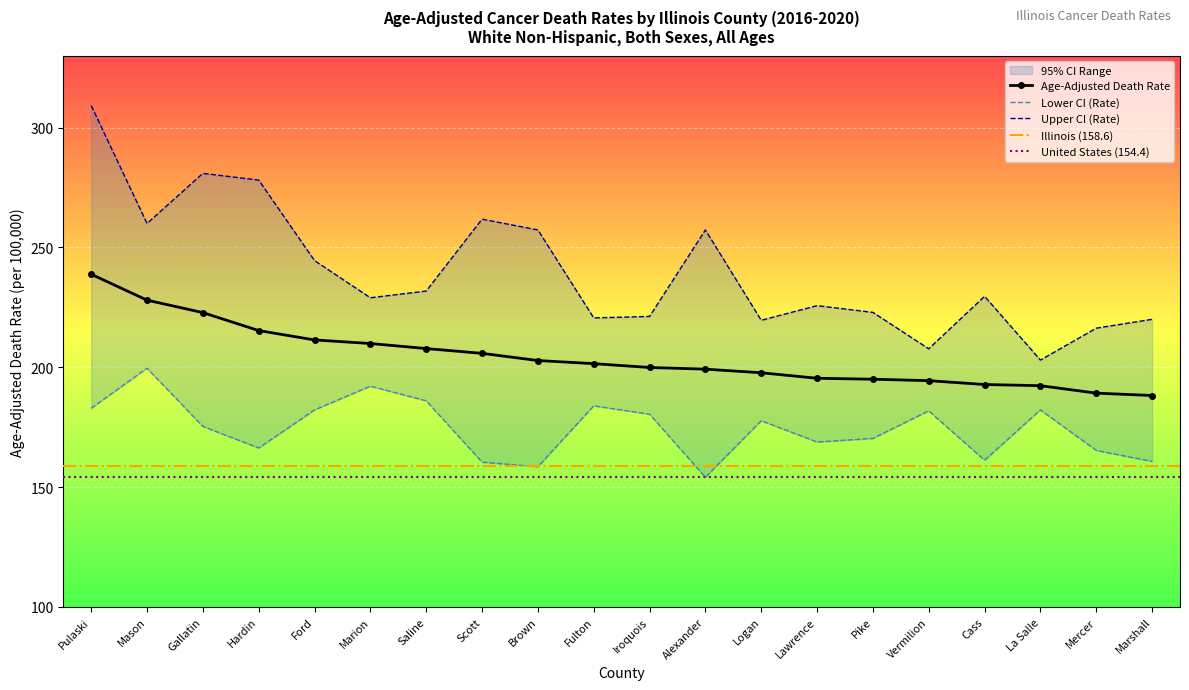

Rank the series by their maximum value, from lowest to highest.

Lower CI (Rate), Age-Adjusted Death Rate, Upper CI (Rate)